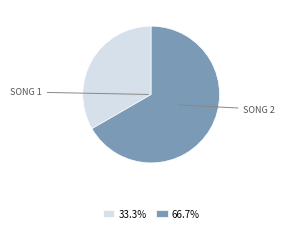

Approximately how many times larger is the value at 66.7% compared to 33.3%?

2.0